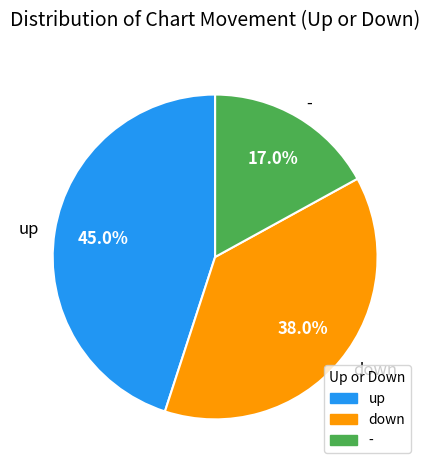

How many slices are in this pie chart?

3